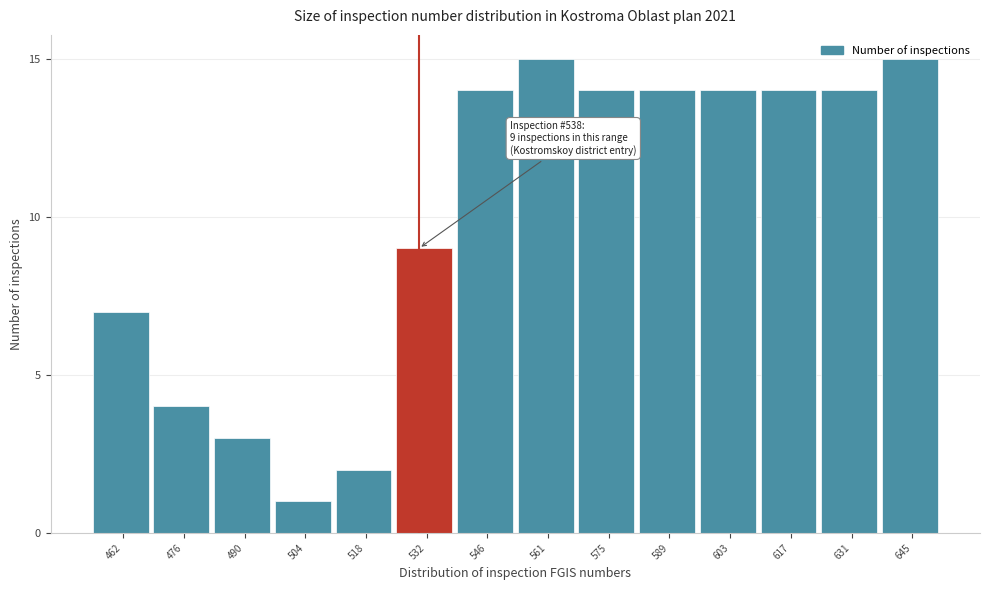

What is the value of the 5th bar from the left?

2